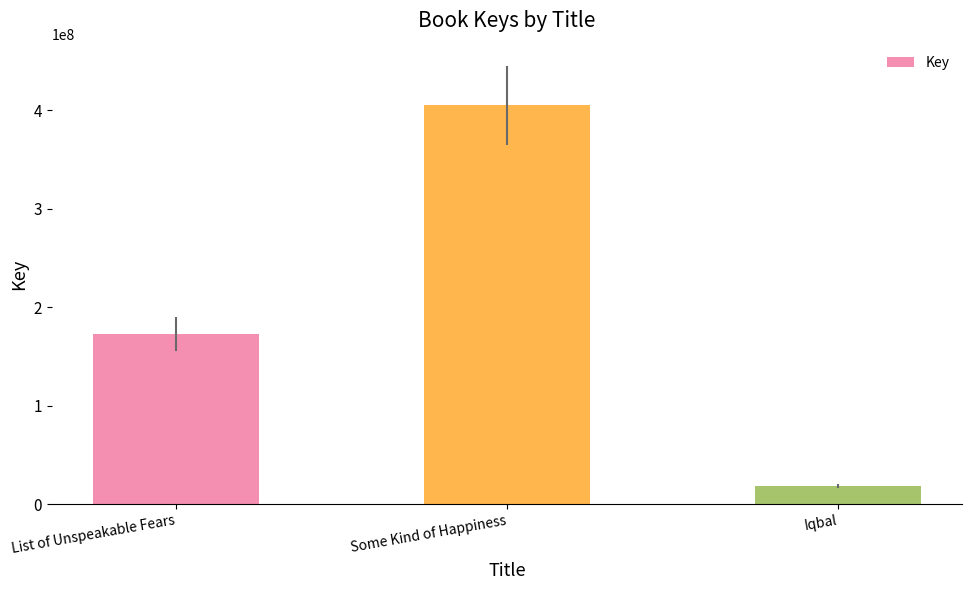

How many values are below 172990645?

1